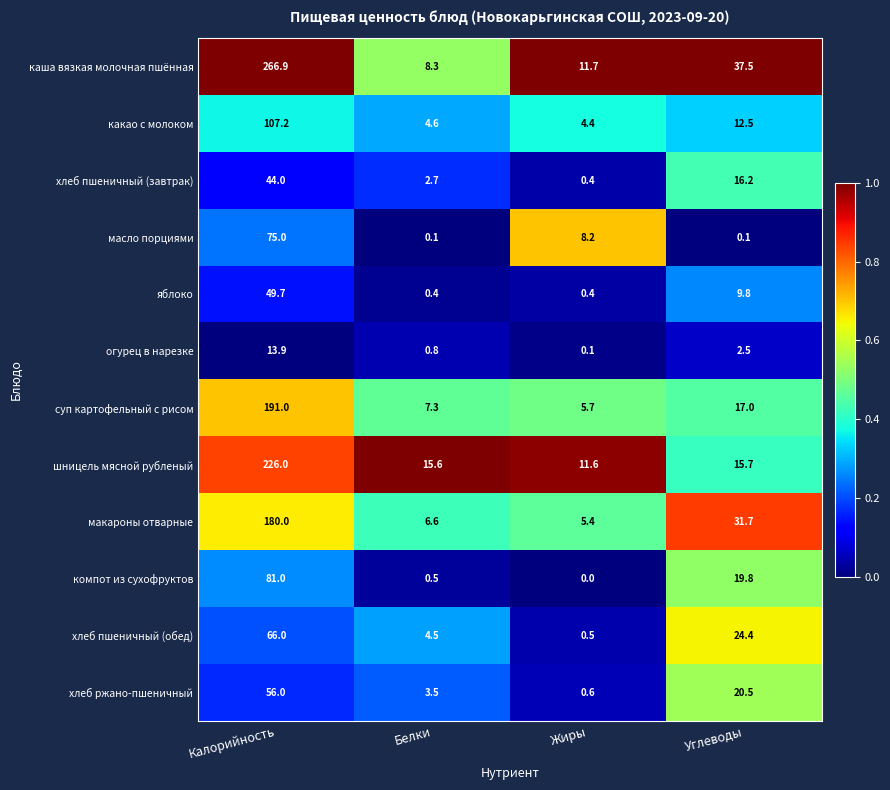

List the labels in order of огурец в нарезке value, smallest first.

Жиры, Белки, Углеводы, Калорийность